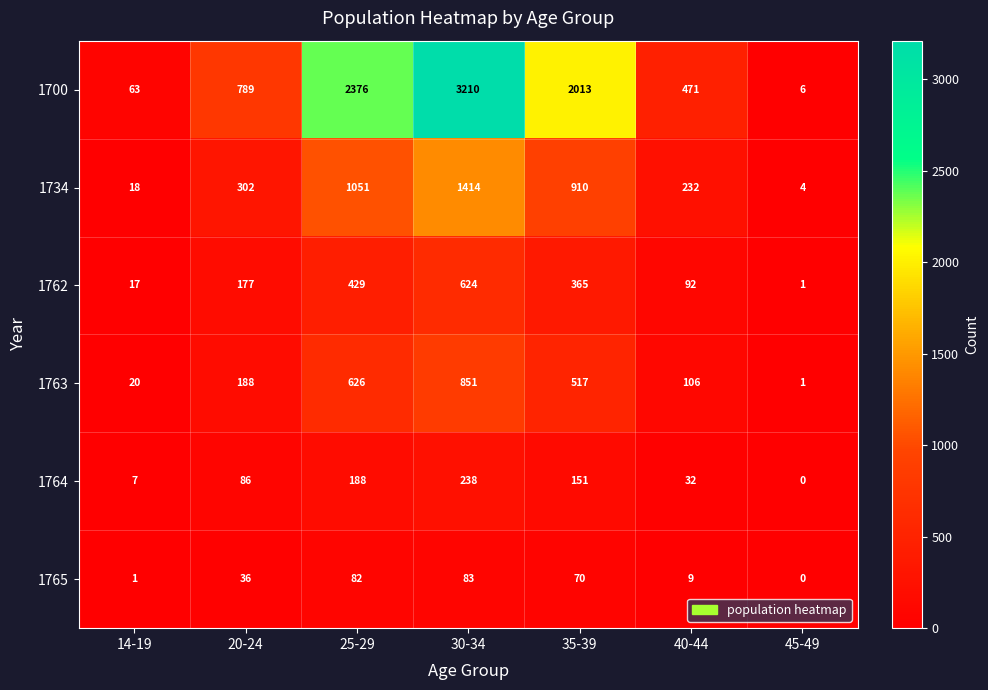

Count the number of categories in the chart.

7